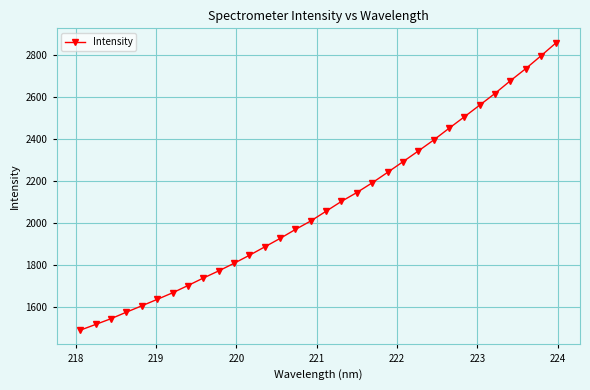

What is the average value?

2081.1